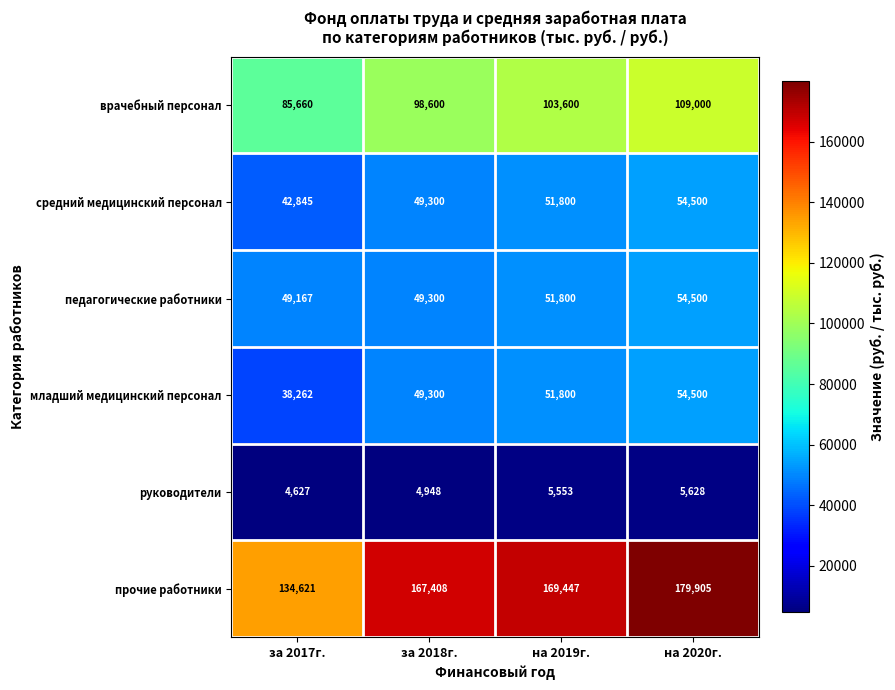

What is the average value of the прочие работники series?

162845